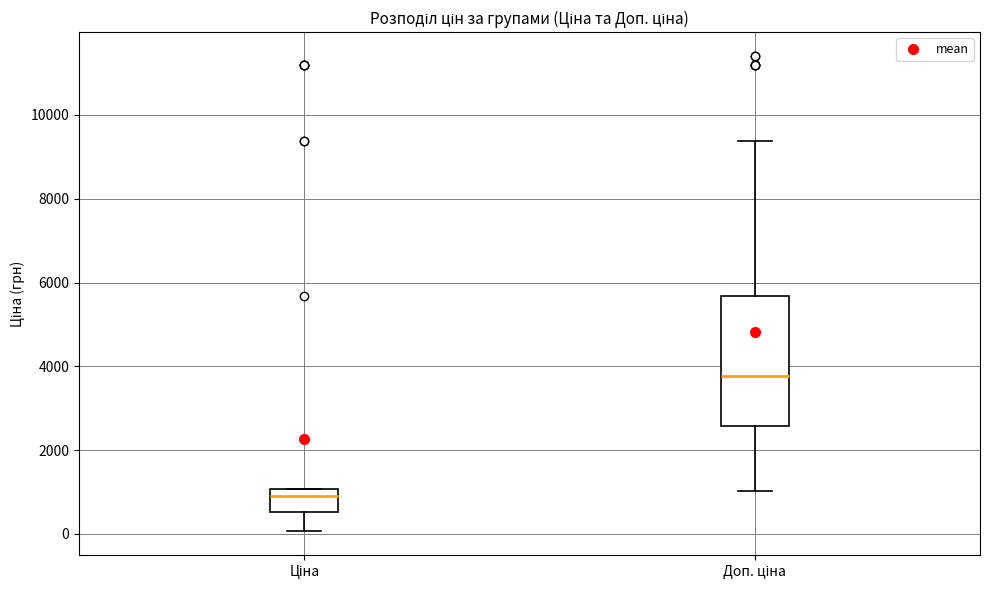

Which box has the lowest median line?

Ціна